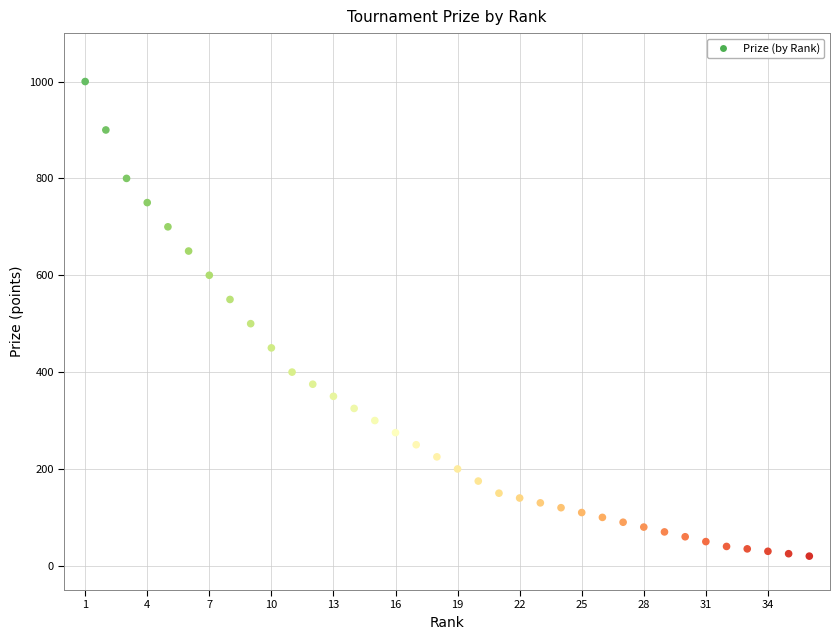

What is the range of X values (max minus min)?

35